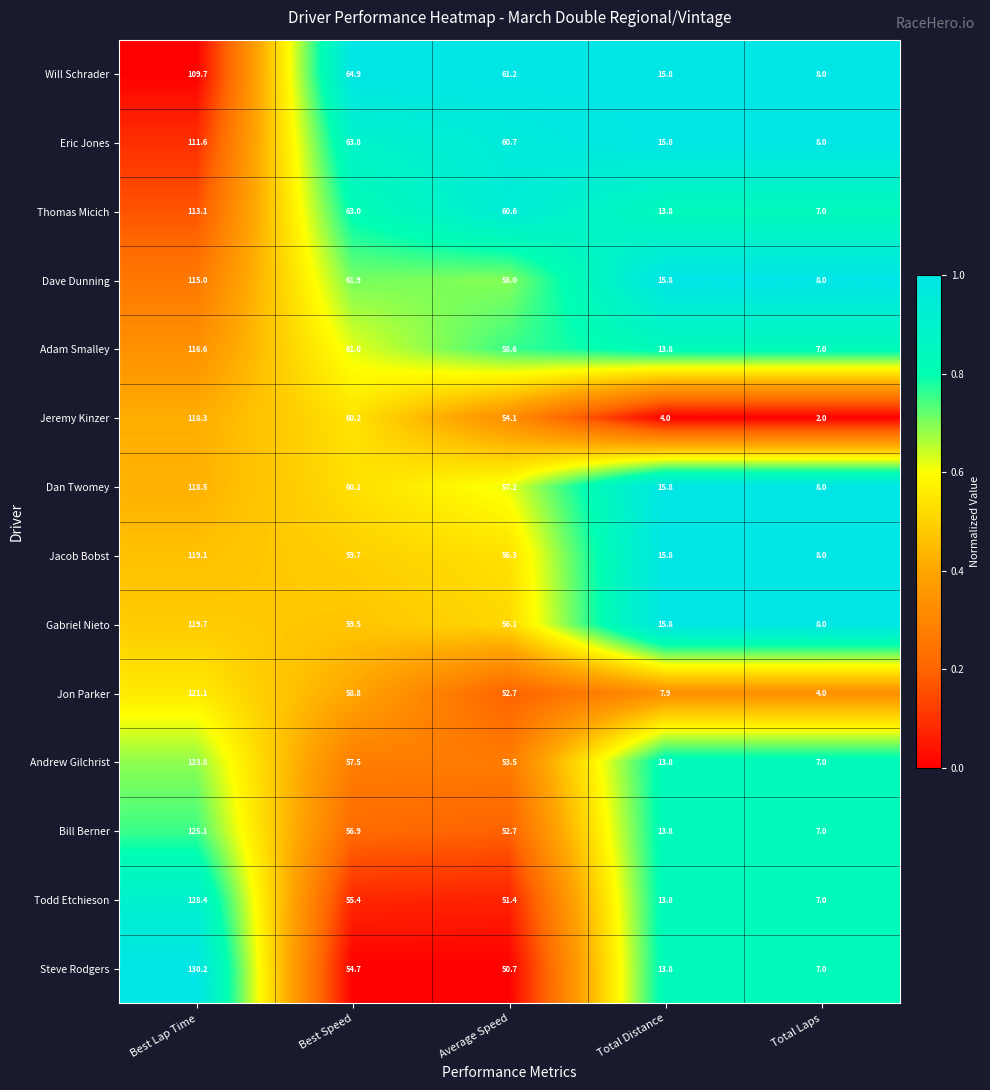

What is the difference between the second highest and minimum values in the Dan Twomey series?

52.1